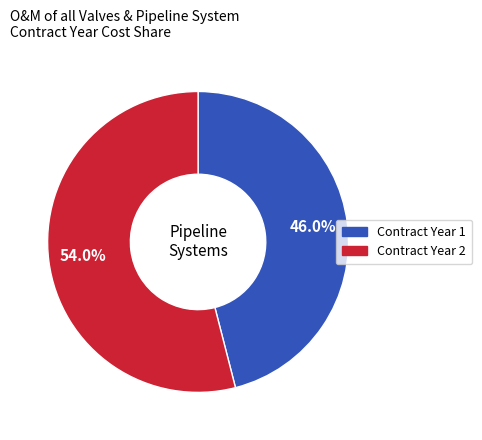

Rank the categories by value from lowest to highest.

Contract Year 1, Contract Year 2